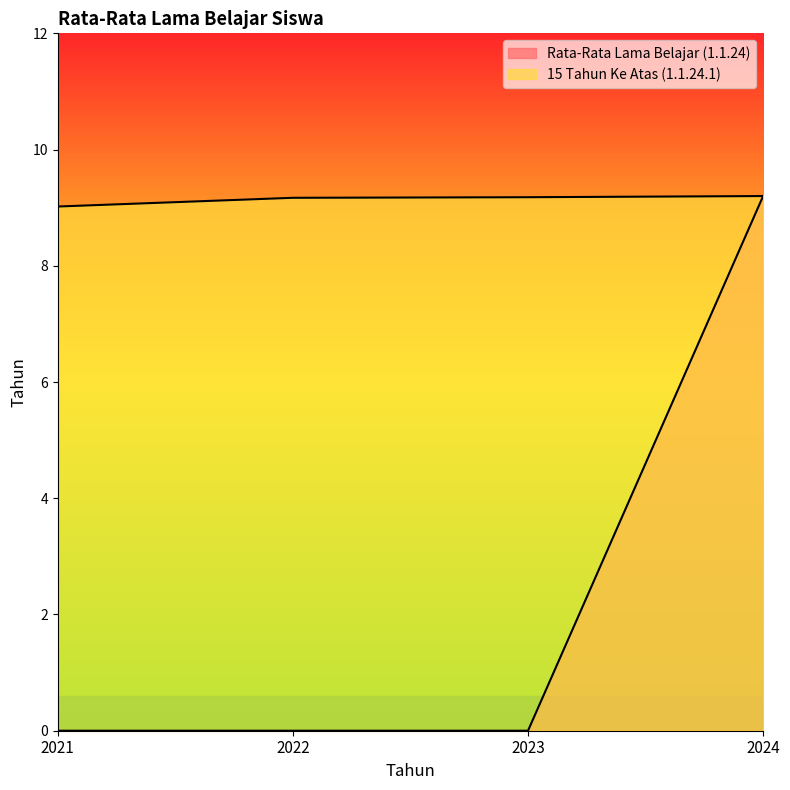

Is it true that Rata-Rata Lama Belajar (1.1.24) equals 9.2 at 2024?

True